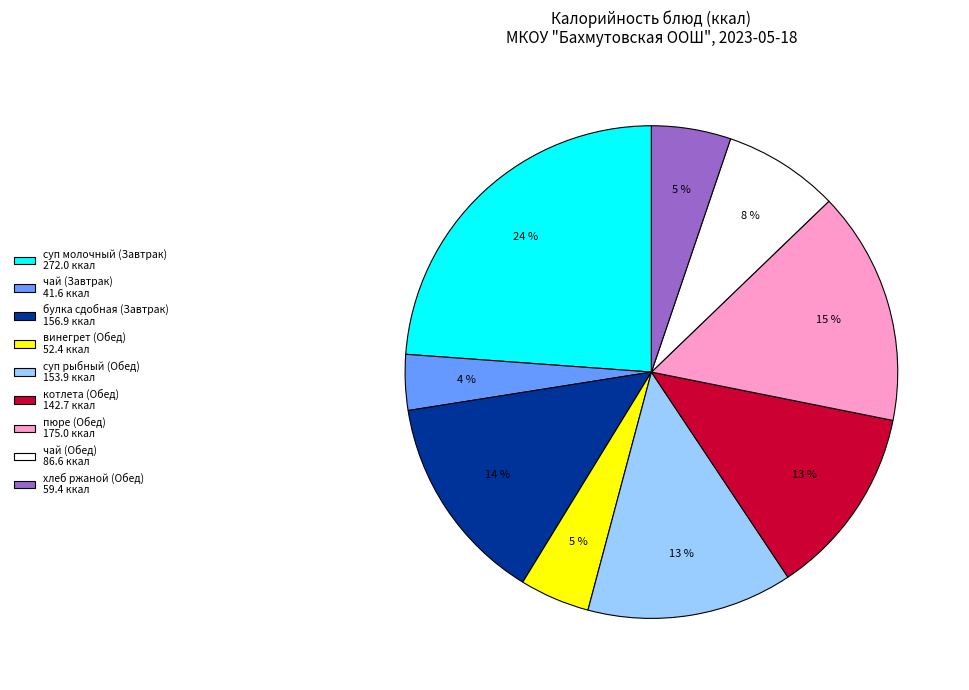

Combined, do суп рыбный (Обед) 153.9 ккал and пюре (Обед) 175.0 ккал account for over 50%?

No